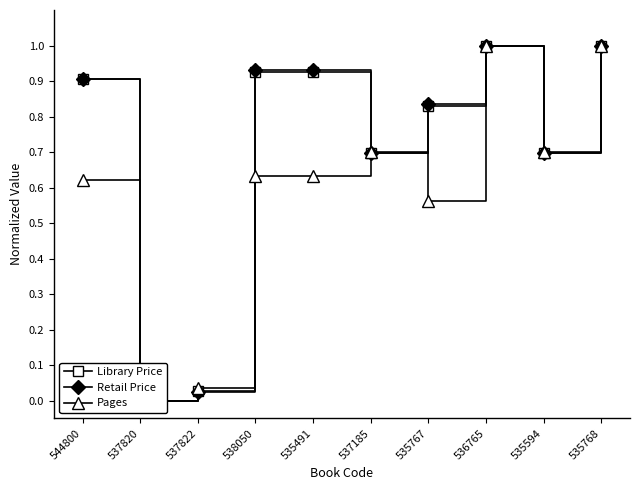

At which category does Retail Price reach its first local valley?

537820